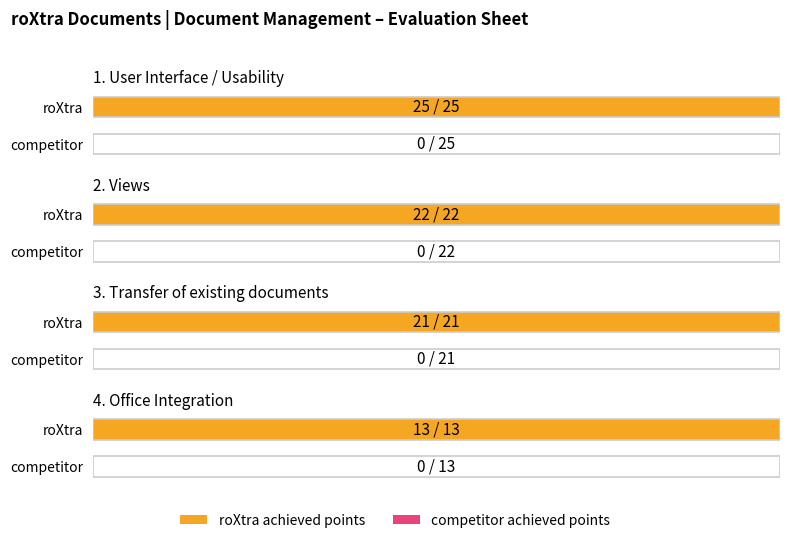

How many groups of bars are there?

4